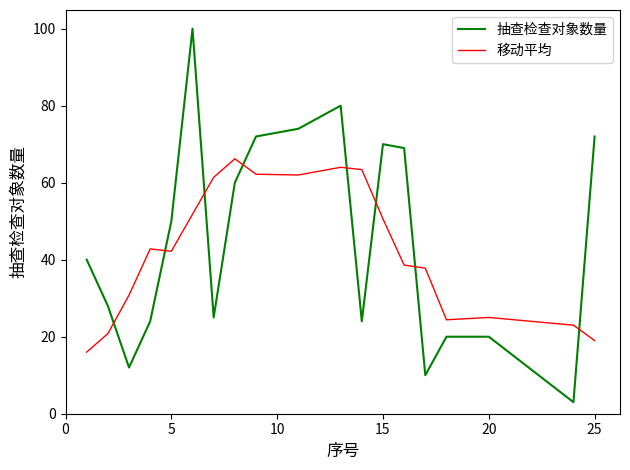

Which series has the widest spread of values?

抽查检查对象数量